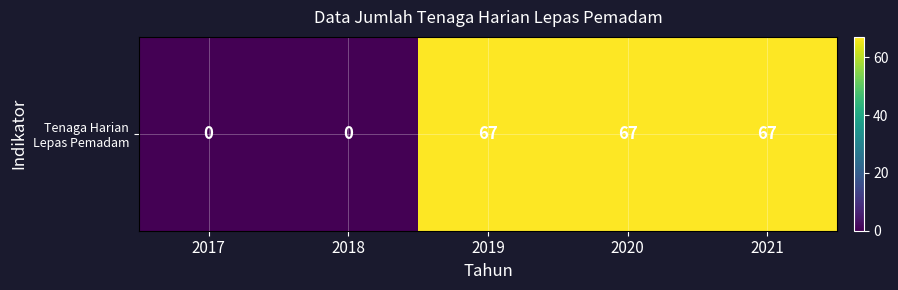

Reading left to right, list all the values displayed in this chart.

2017=0	2018=0	2019=67	2020=67	2021=67